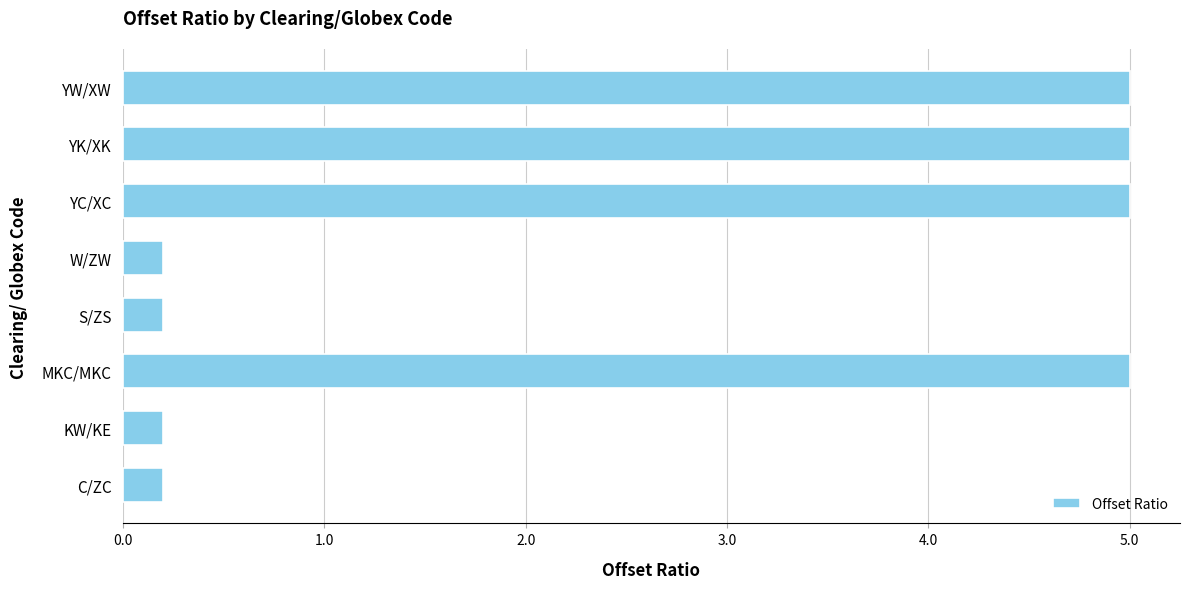

What is the approximate value at MKC/MKC?

5.0